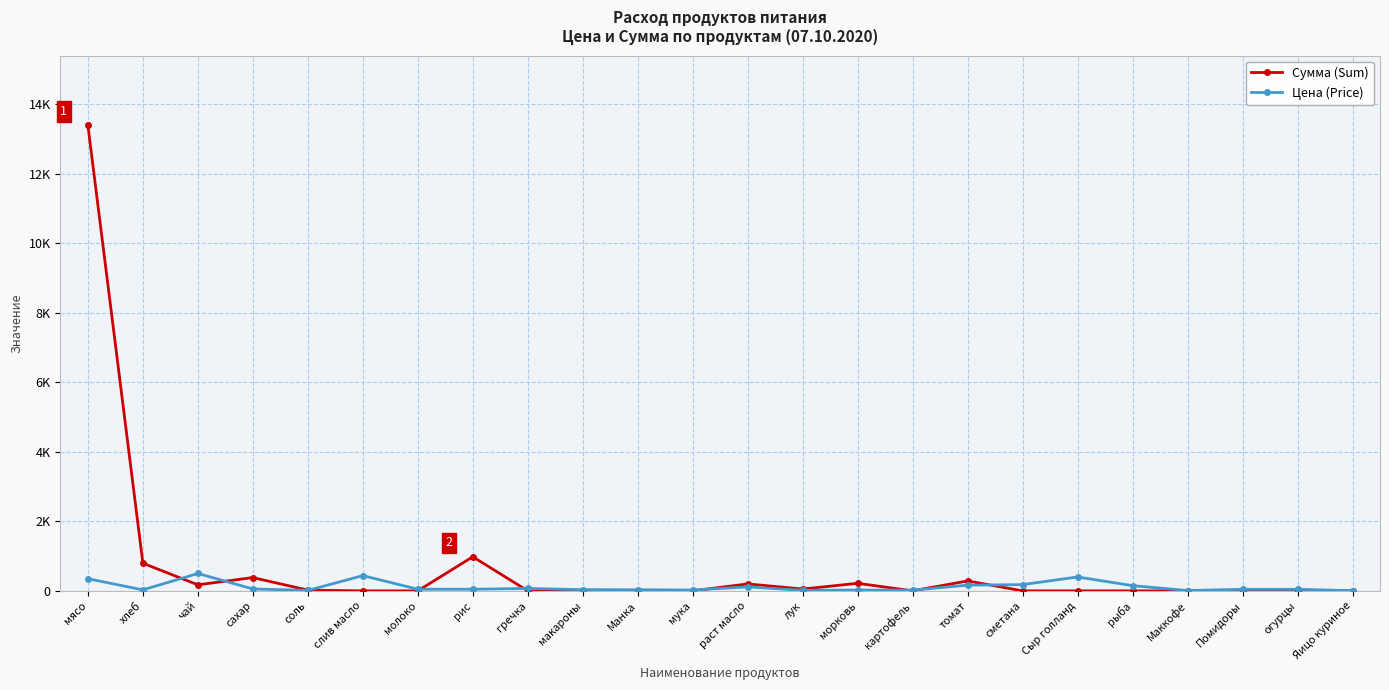

Which series ends up on top after the final intersection of Сумма (Sum) and Цена (Price)?

Цена (Price)